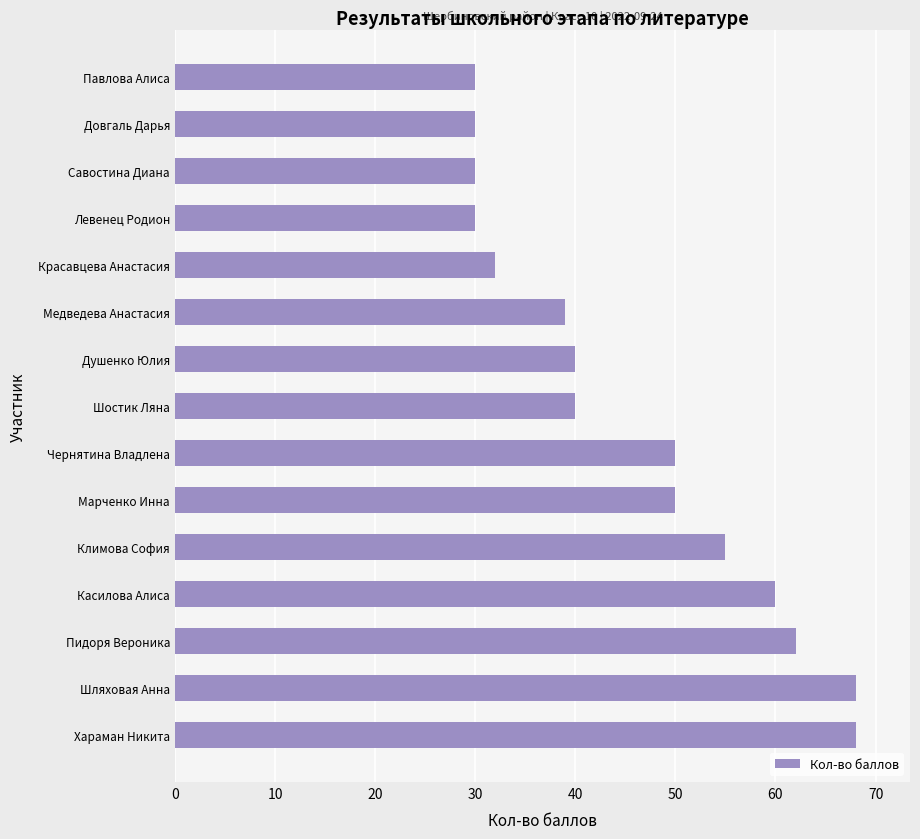

Does the chart contain any negative values?

No